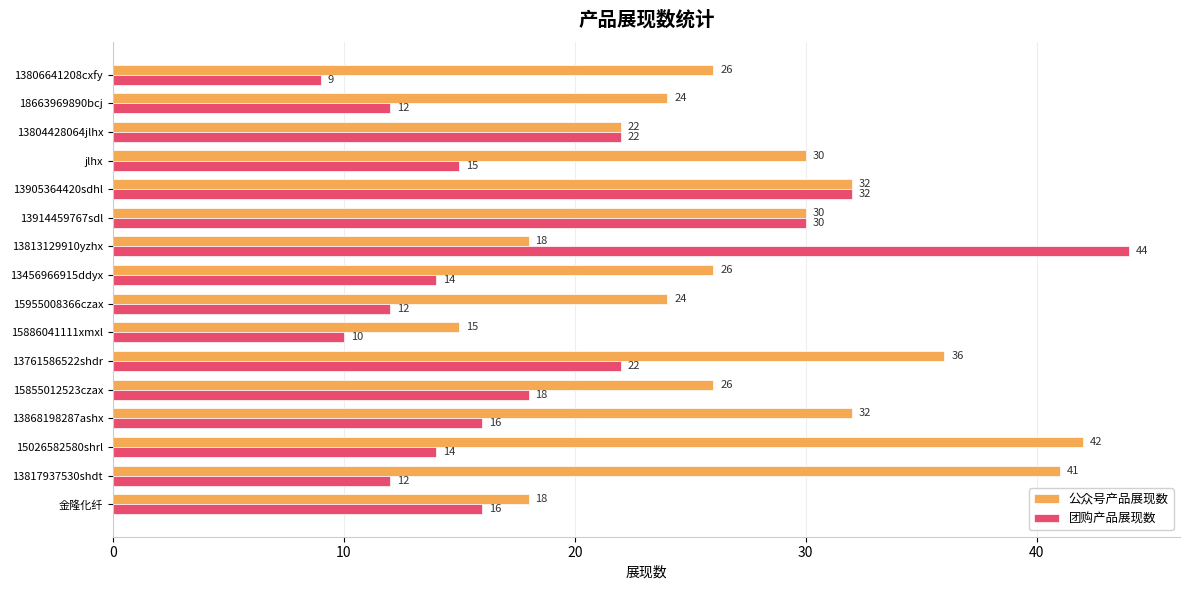

List the series in order of their overall mean, highest first.

公众号产品展现数, 团购产品展现数